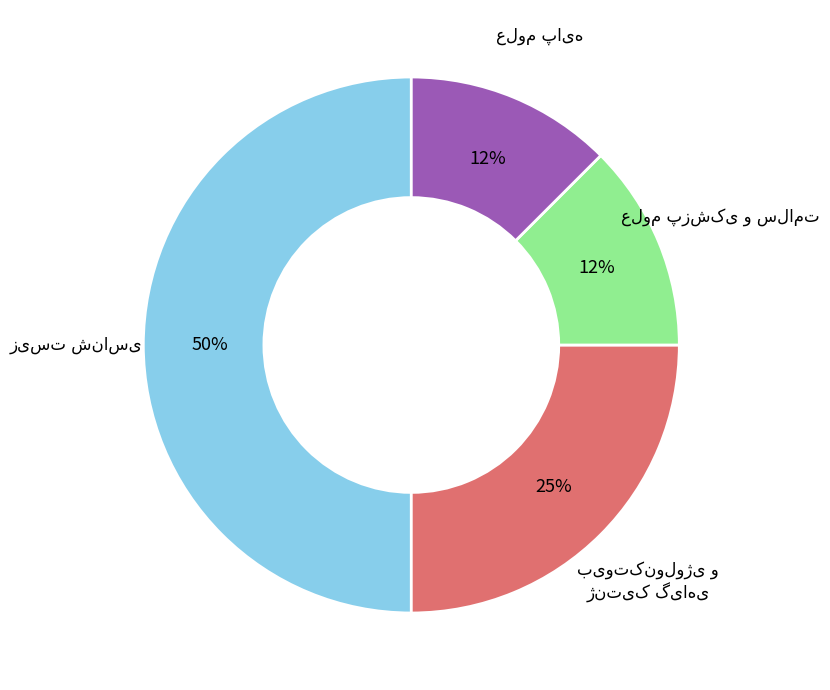

To the nearest percent, what is the difference between the زیست شناسی and علوم پزشکی و سلامت slice percentages?

38%